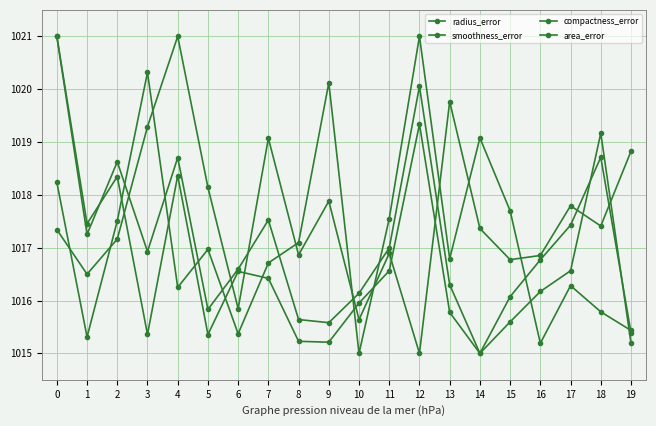

How many values in the compactness_error series exceed 1016?

14